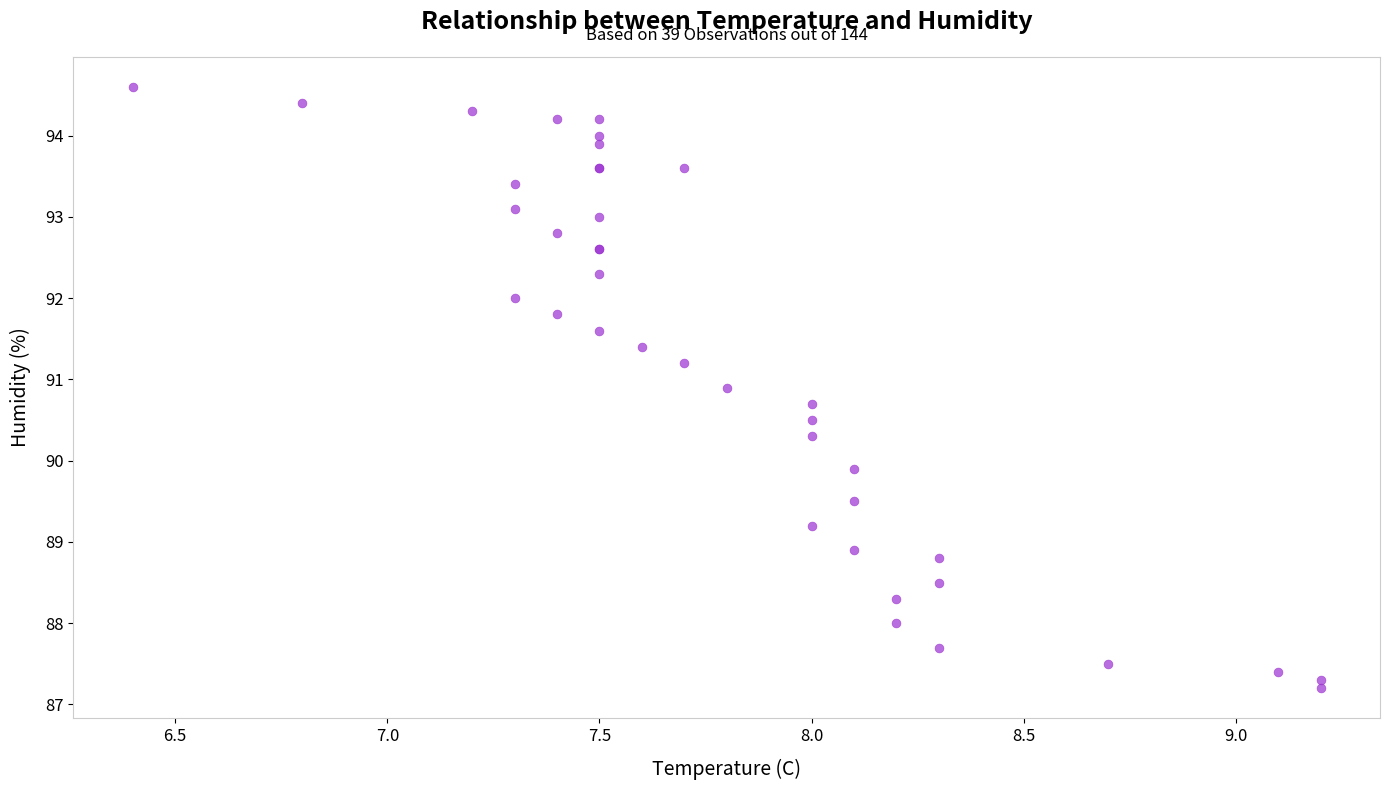

What Y value in the scatter plot is closest to 90?

89.9